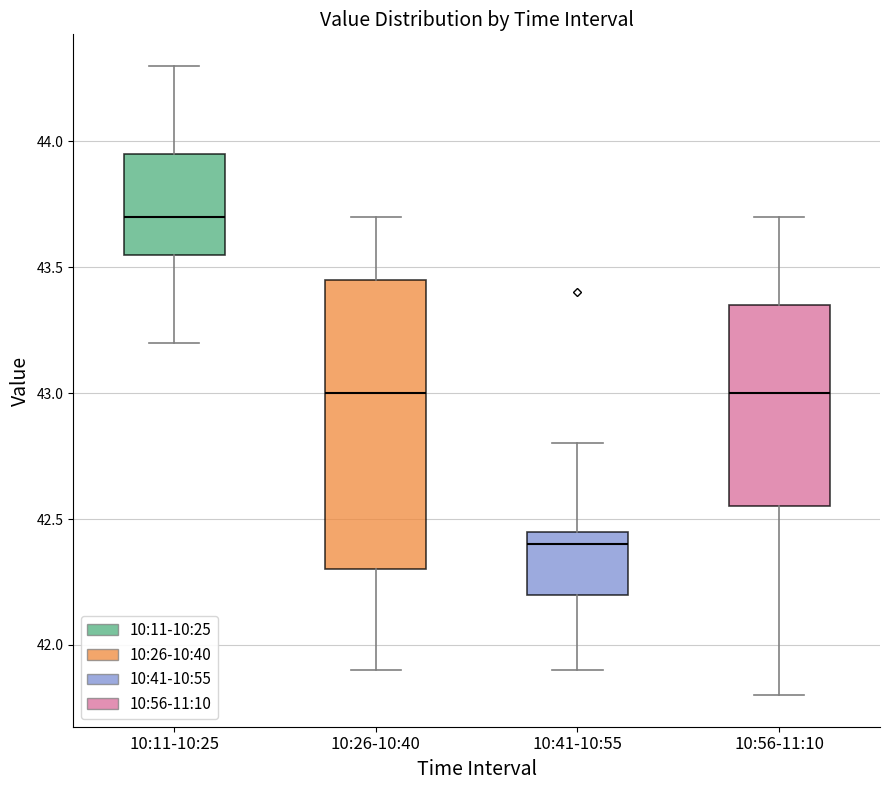

Which box's median line is the lowest?

10:41-10:55